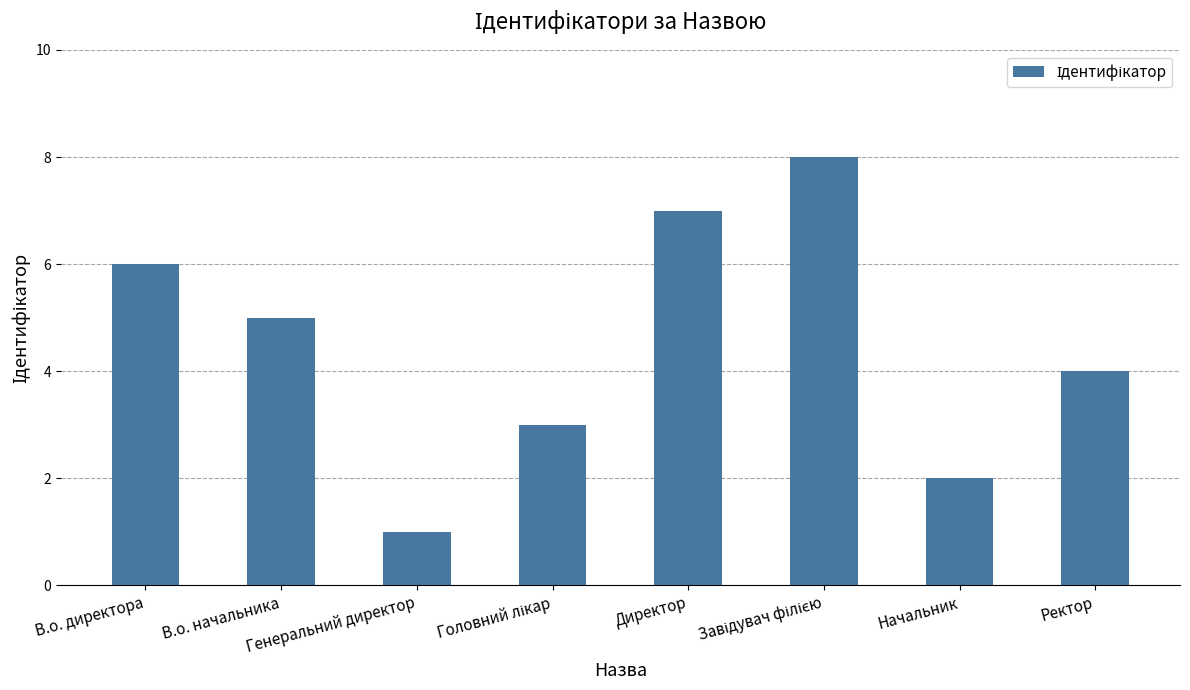

Reading right to left, list all the values displayed in this chart.

4	2	8	7	3	1	5	6